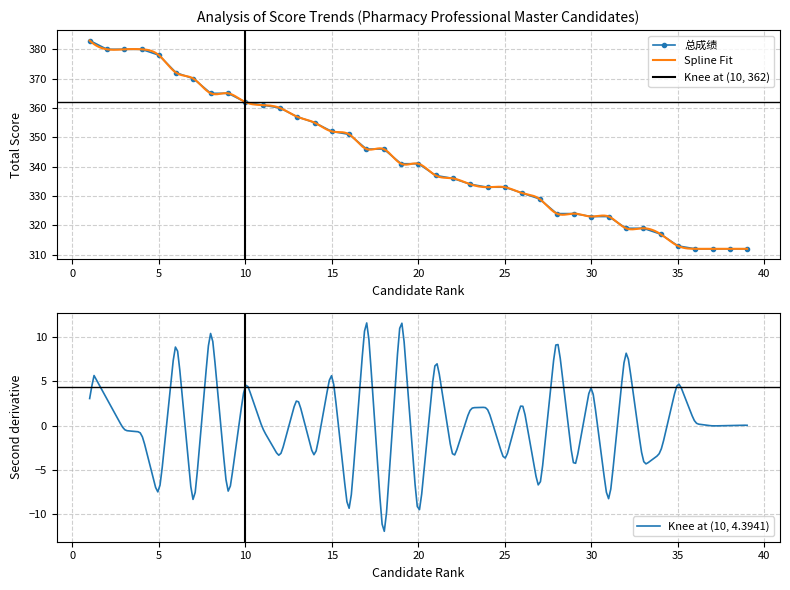

Is it true that 总成绩 equals 352 at 15?

True